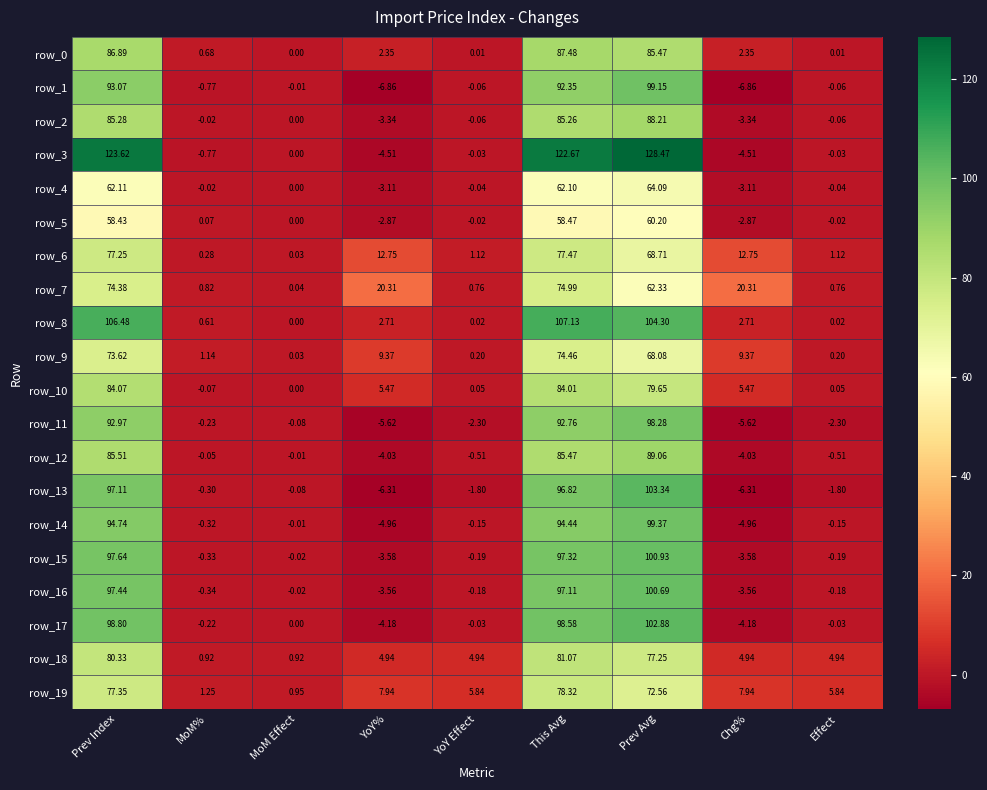

Which category has the highest value across all series?

Prev Avg